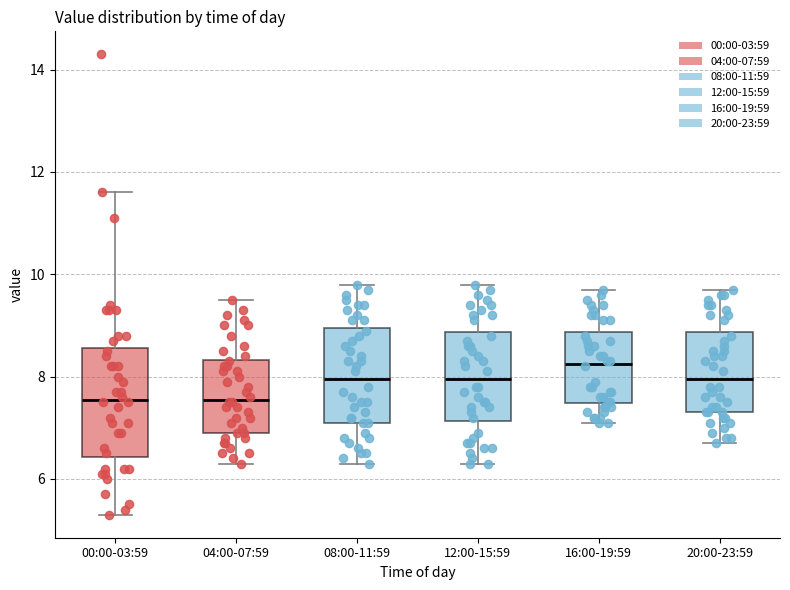

Where does the upper whisker of the box for 04:00-07:59 end on the y-axis? The values are not printed on the chart, so give them approximately, as read against the axis.

9.6